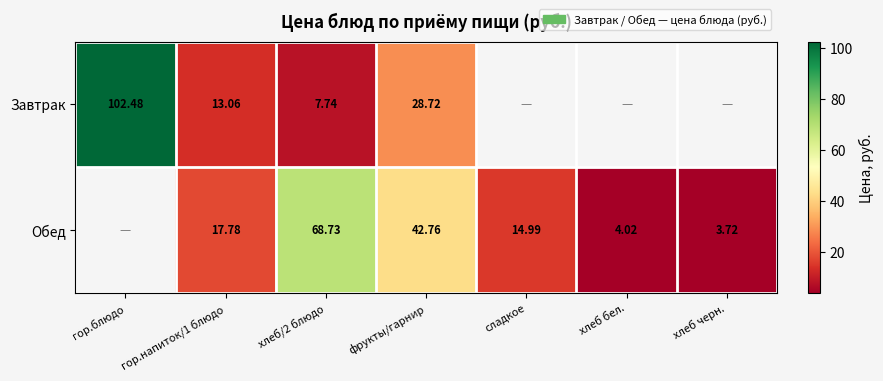

Is the value of Завтрак at хлеб/2 блюдо greater than the value of Обед at гор.напиток/1 блюдо?

No